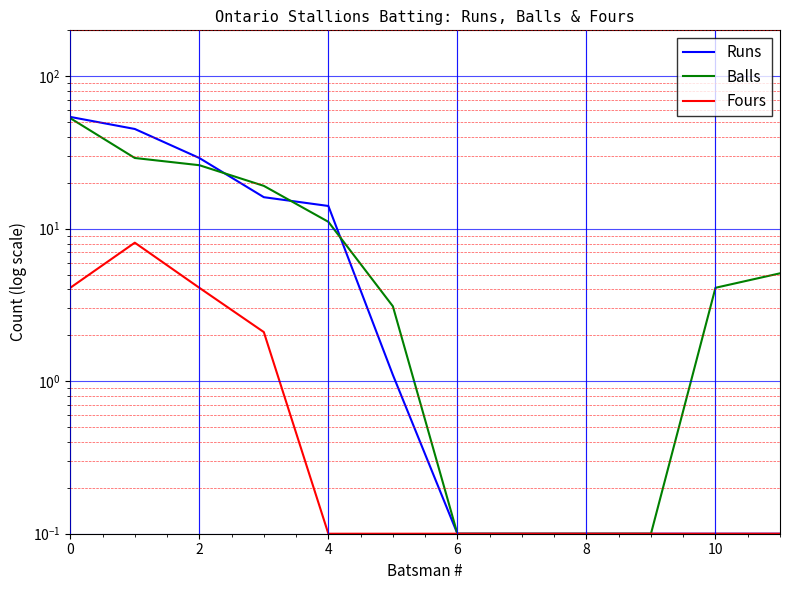

Which has a higher value, 10 or 2?

2